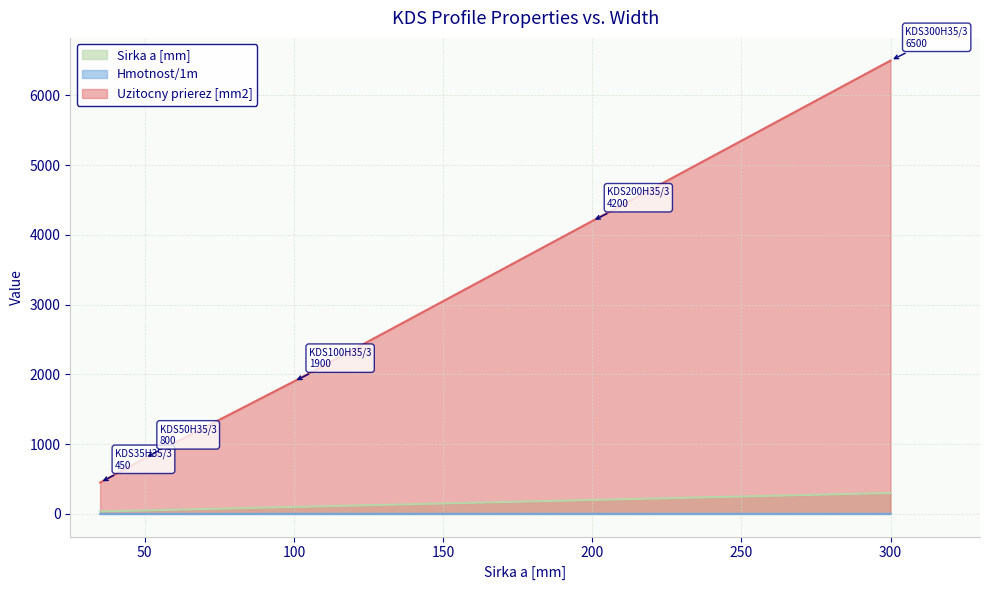

What is the value of the Sirka a [mm] point at the 5th from the left?

300.0